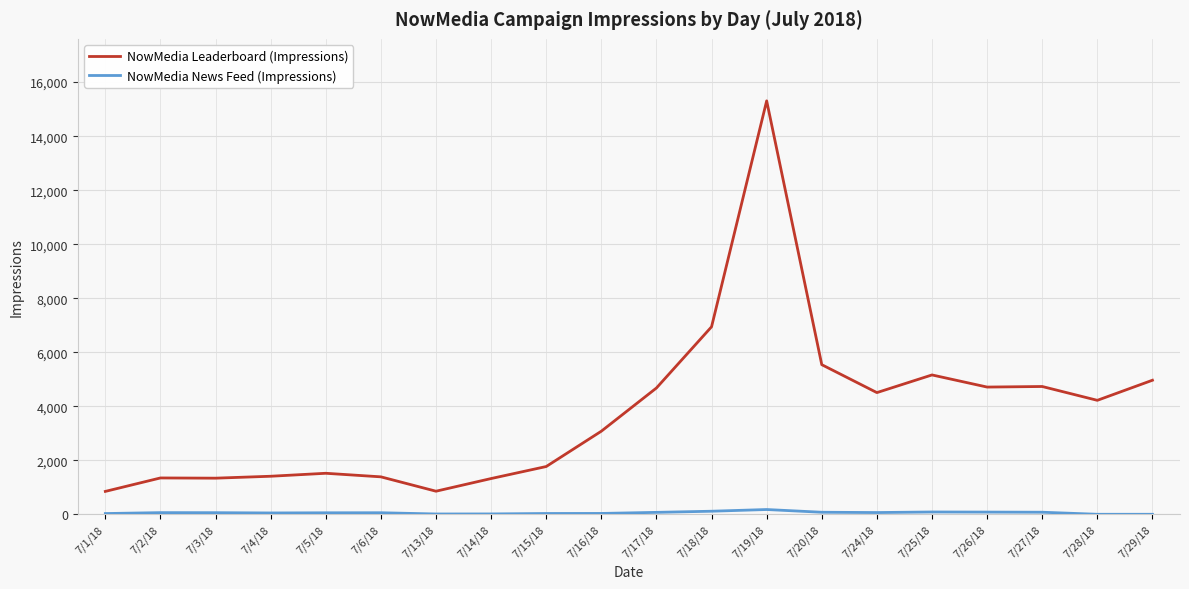

What is the difference between the maximum and minimum values in the NowMedia Leaderboard (Impressions) series?

14460